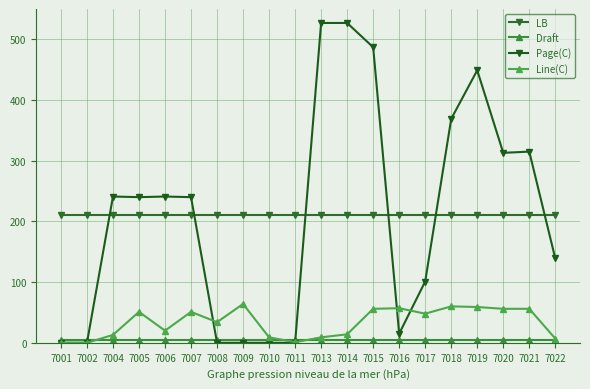

After their last crossing, which series has the higher values: Line(C) or Page(C)?

Page(C)